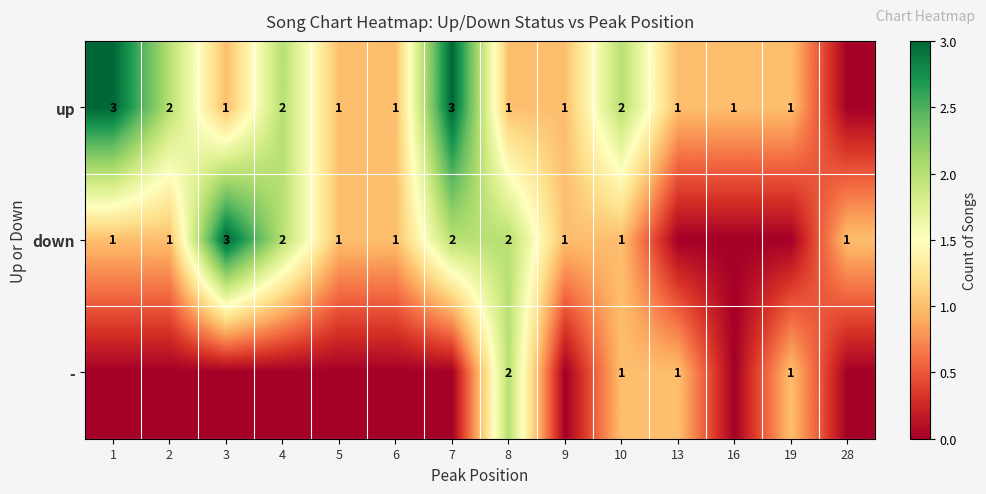

What is the sum of the up values at 1 and 7?

6